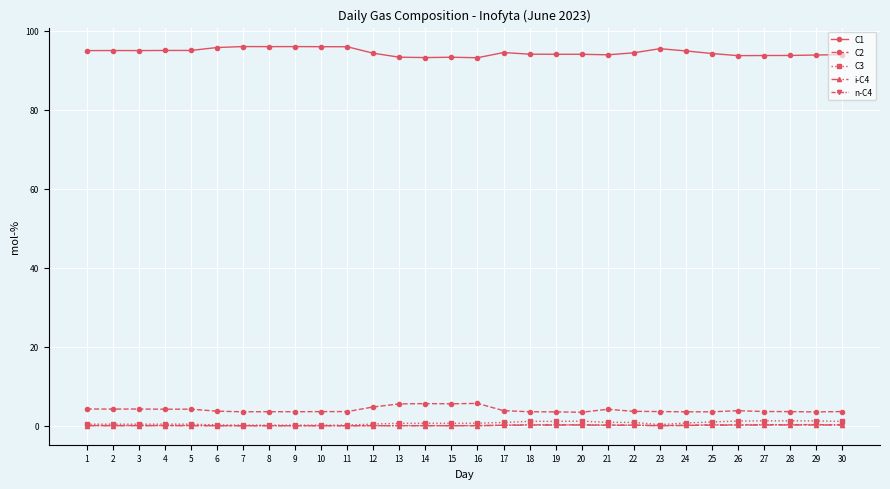

True or false: i-C4 has more than 2 points higher than both neighbors.

True